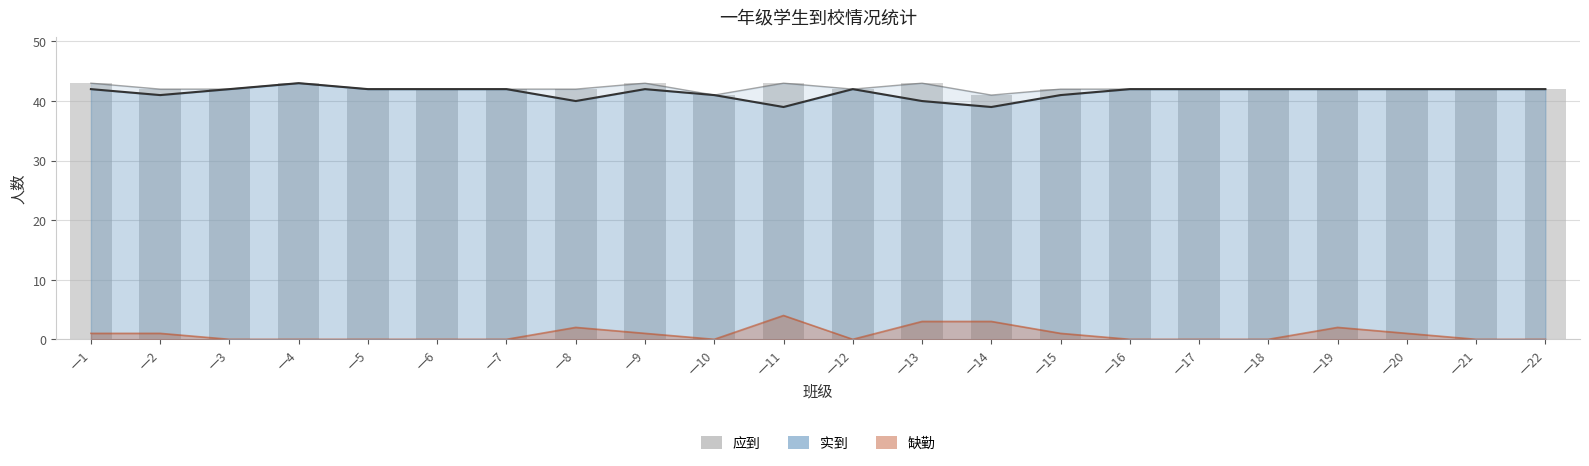

What is the sum of the values at 一21 and 一6?

84